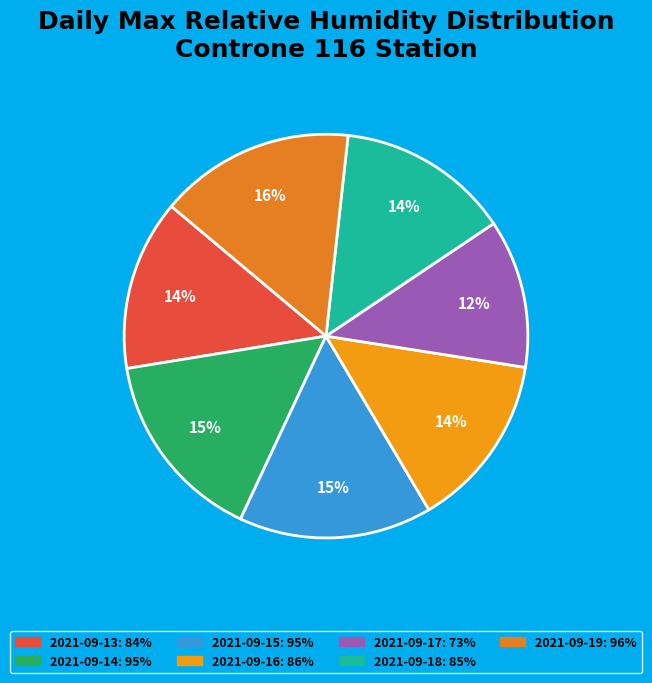

What is the smallest slice in the pie chart?

2021-09-17